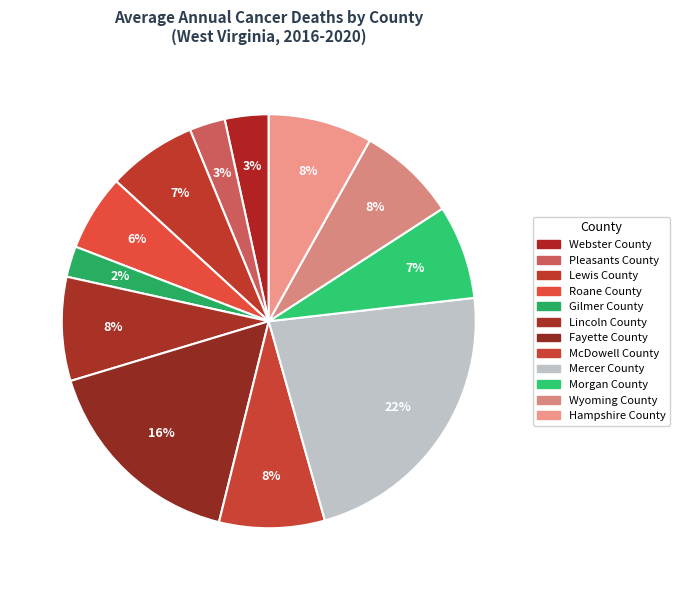

How many slices are in this pie chart?

12